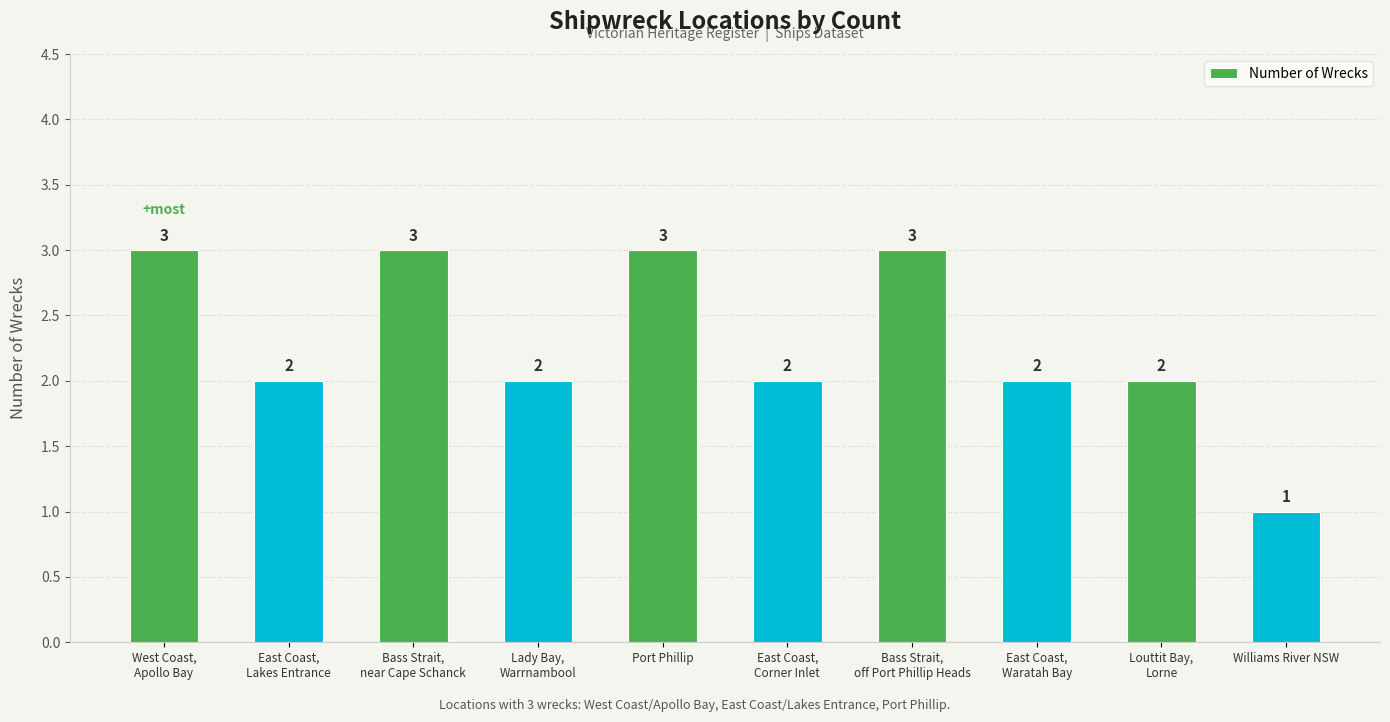

Reading left to right, list all the values displayed in this chart.

West Coast,
Apollo Bay=3	East Coast,
Lakes Entrance=2	Bass Strait,
near Cape Schanck=3	Lady Bay,
Warrnambool=2	Port Phillip=3	East Coast,
Corner Inlet=2	Bass Strait,
off Port Phillip Heads=3	East Coast,
Waratah Bay=2	Louttit Bay,
Lorne=2	Williams River NSW=1